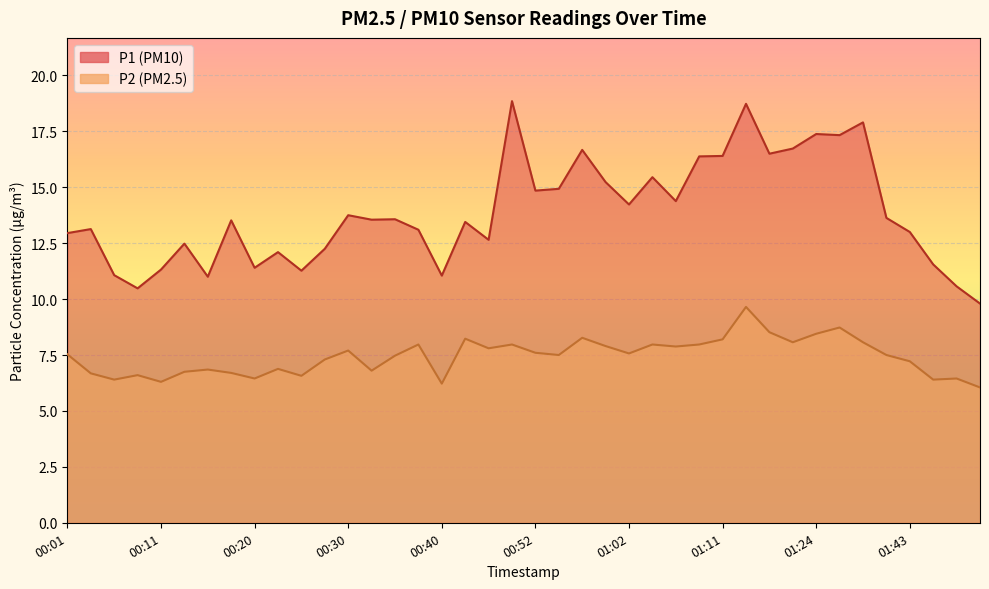

What is the label of the 7th point from the right?

01:27